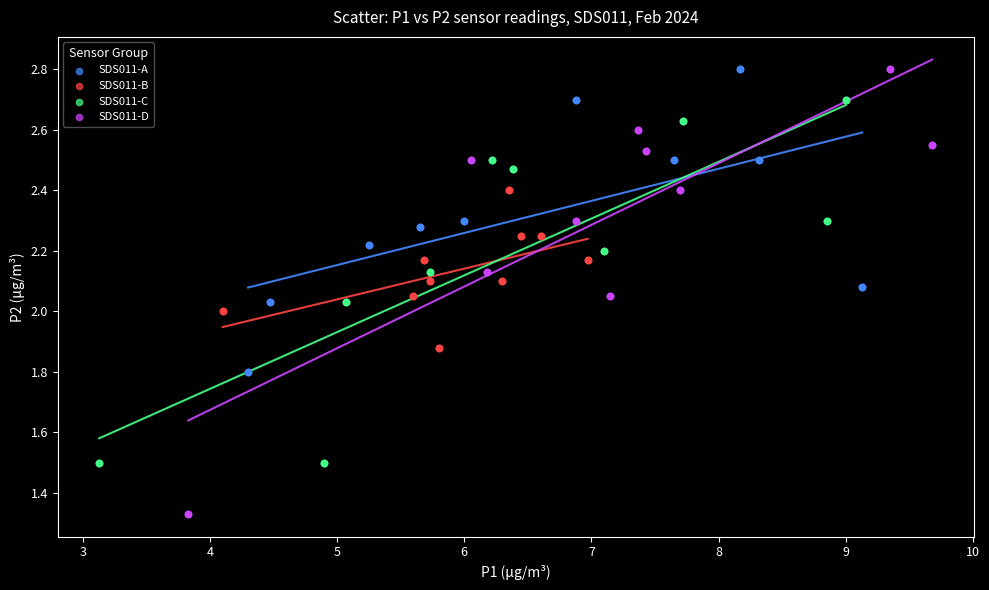

Which series has the widest spread of Y values?

SDS011-D